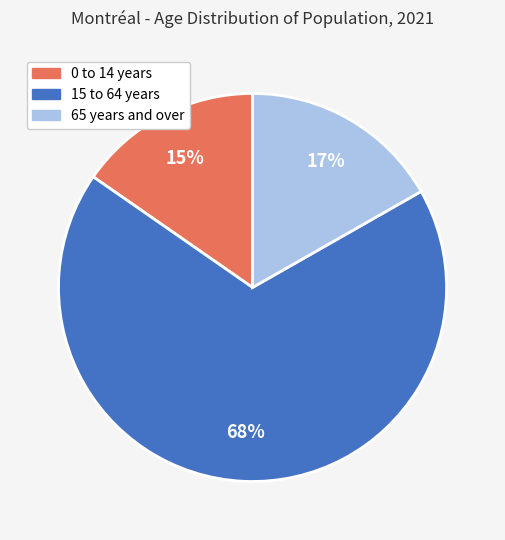

How many slices are in this pie chart?

3